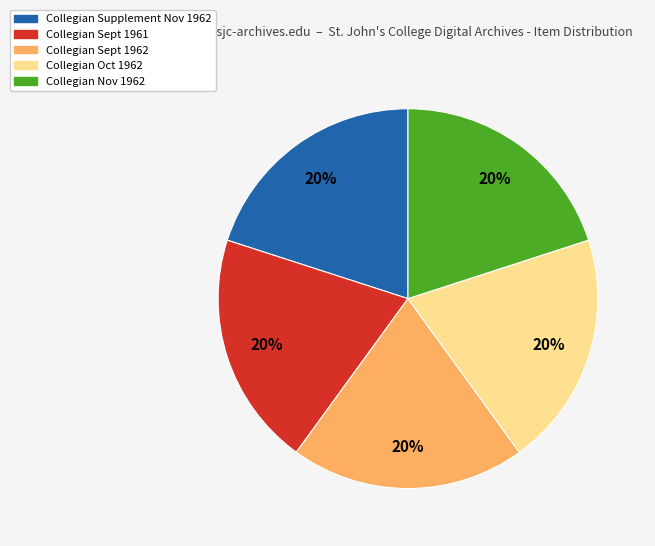

True or false: Collegian Supplement Nov 1962 accounts for 35% of the total.

False